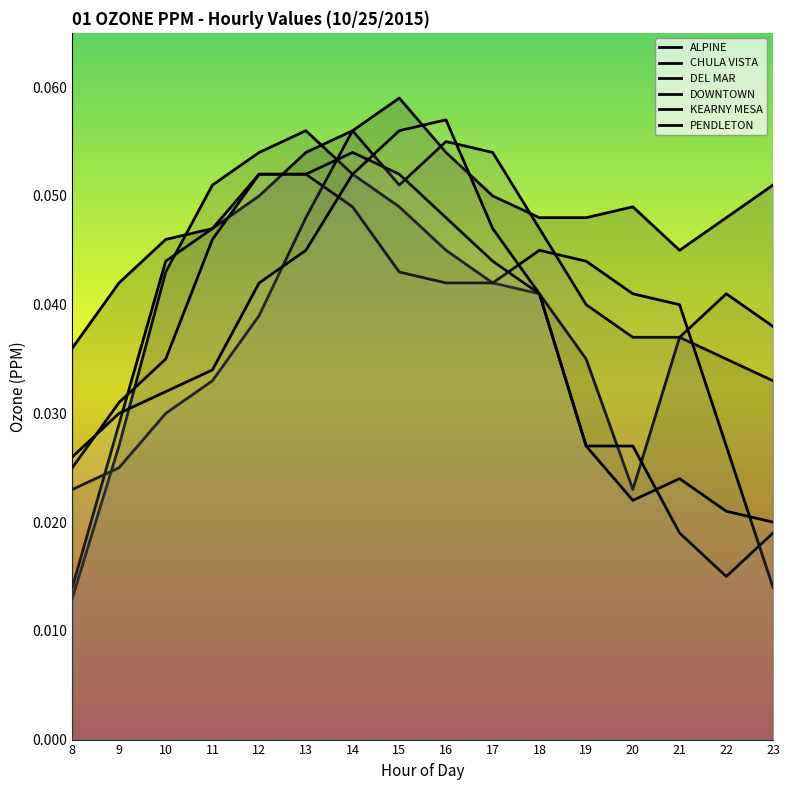

Does the chart have visible grid lines?

No